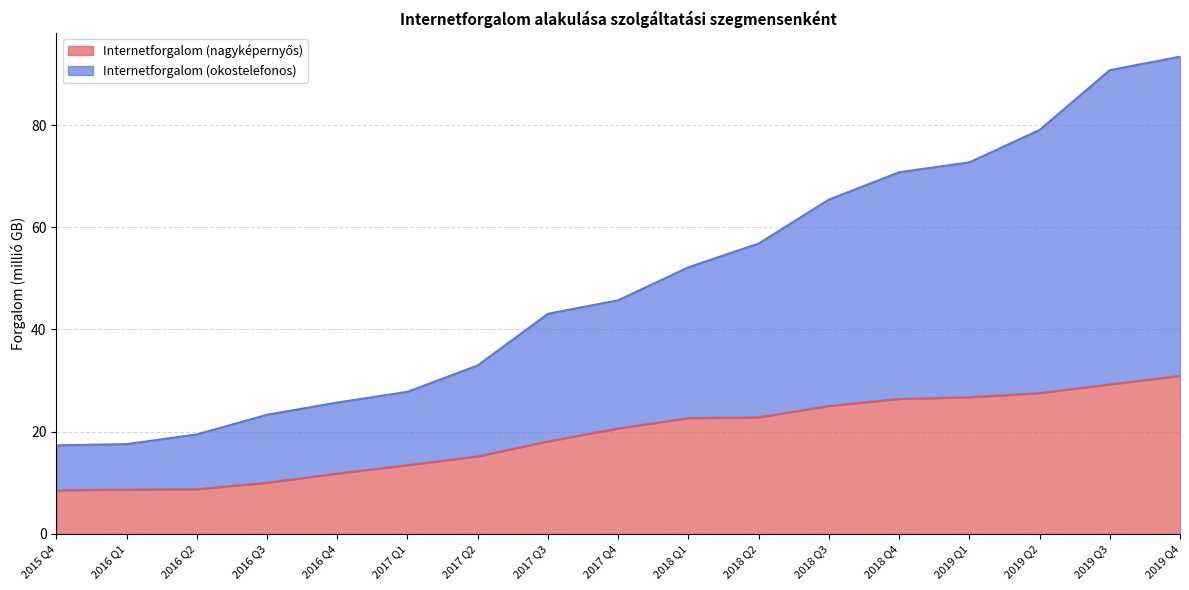

The value of Internetforgalom (nagyképernyős) at 2016 Q4 is 7.7. True or false?

False